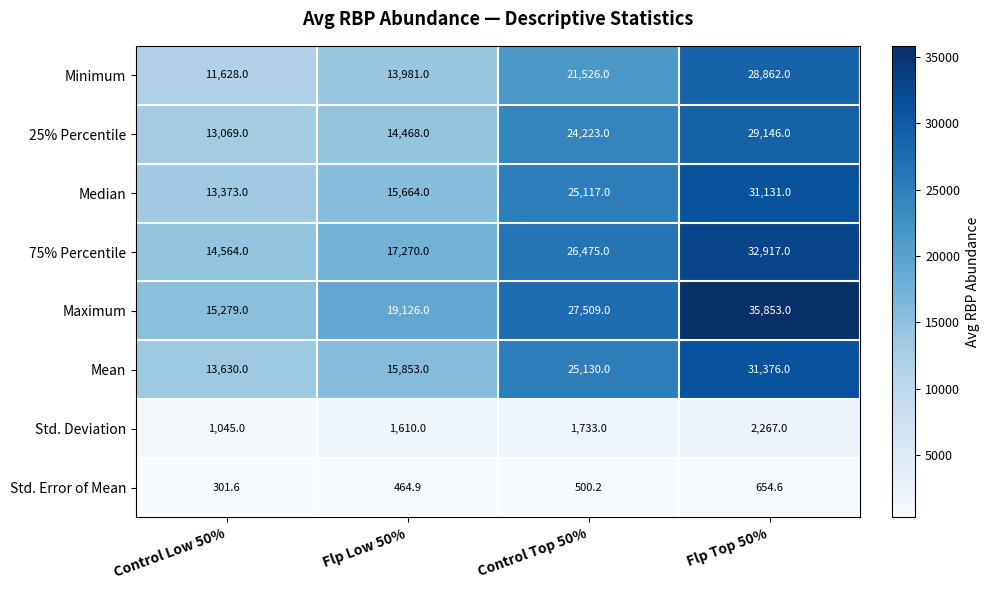

What is the sum of the Mean values at Flp Top 50% and Flp Low 50%?

47229.0